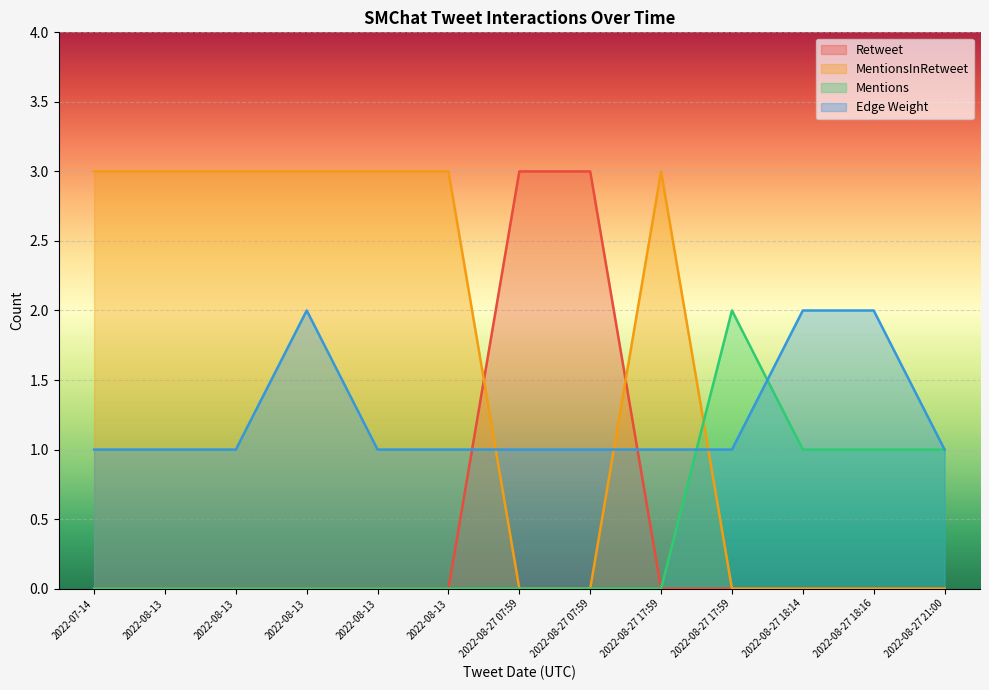

At which category does the chart reach its minimum across all series?

2022-07-14